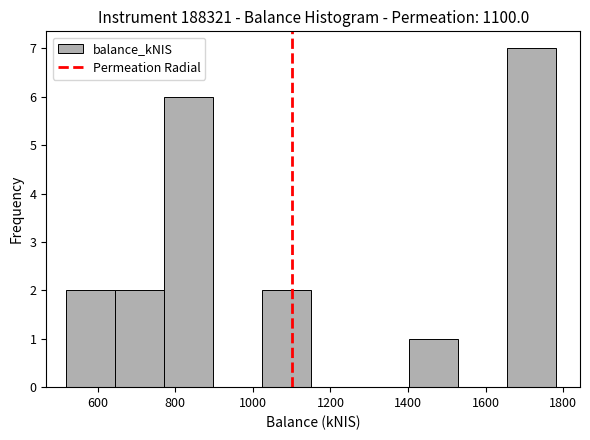

Reading left to right, list every bar in this chart as the range it spans on the x-axis followed by its height. Neither the bar edges nor the heights are printed on the chart, so give them approximately, as read against the axes.

520 to 640: 2
640 to 780: 2
780 to 900: 6
900 to 1020: 0
1020 to 1140: 2
1140 to 1280: 0
1280 to 1400: 0
1400 to 1520: 1
1520 to 1660: 0
1660 to 1780: 7